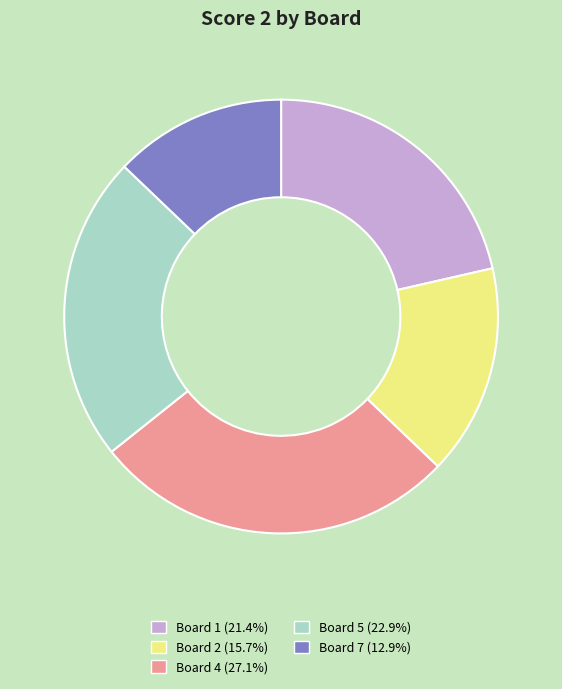

Approximately how many times larger is the value at Board 5 (22.9%) compared to Board 7 (12.9%)?

1.8